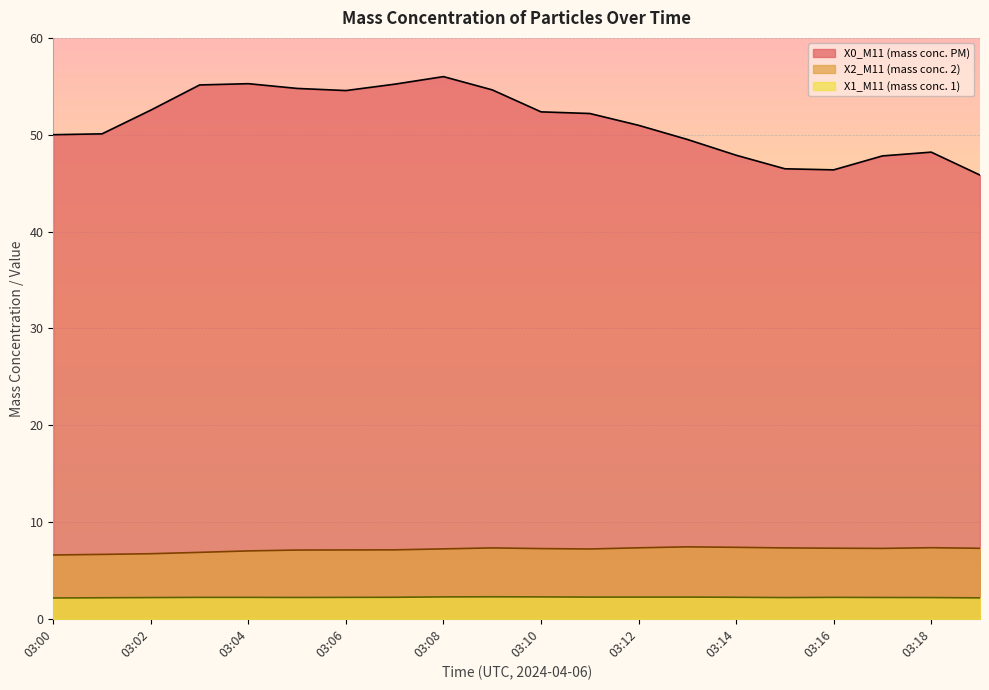

True or false: X0_M11 (mass conc. PM) and X1_M11 (mass conc. 1) cross at least once.

False